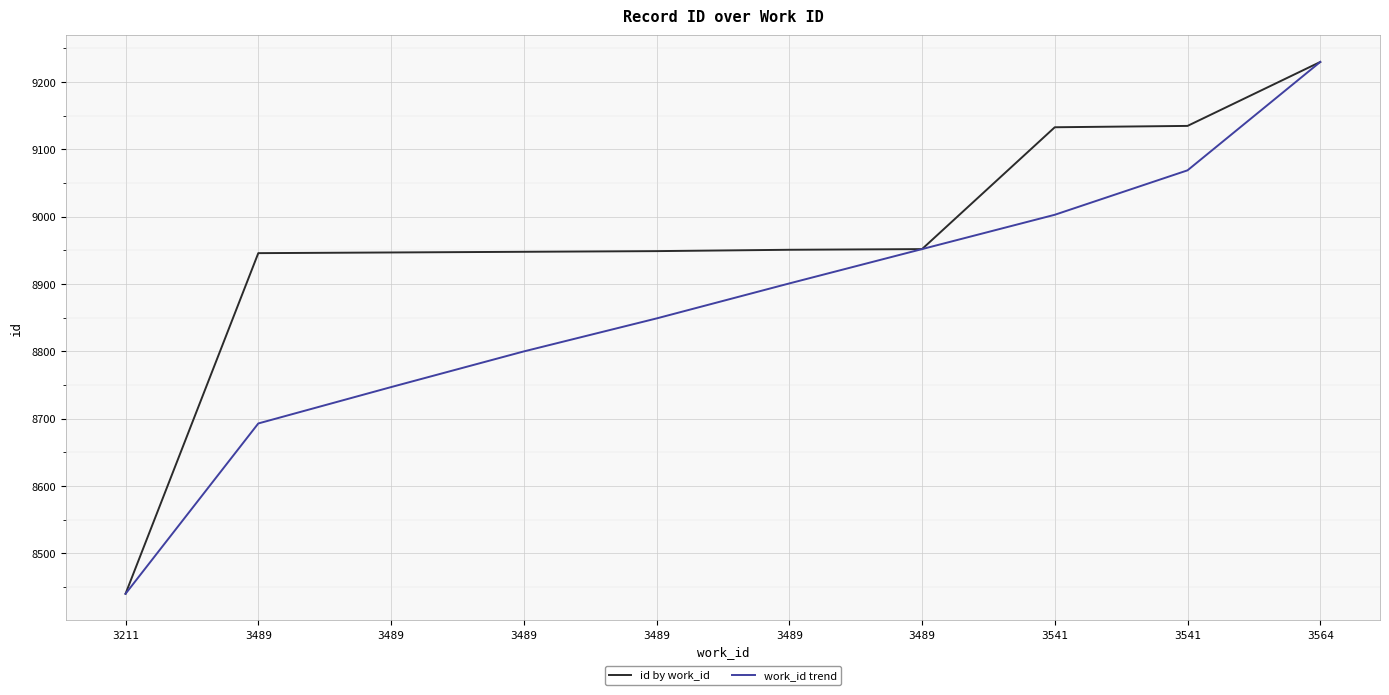

What are all the series names shown in the legend?

id by work_id, work_id trend